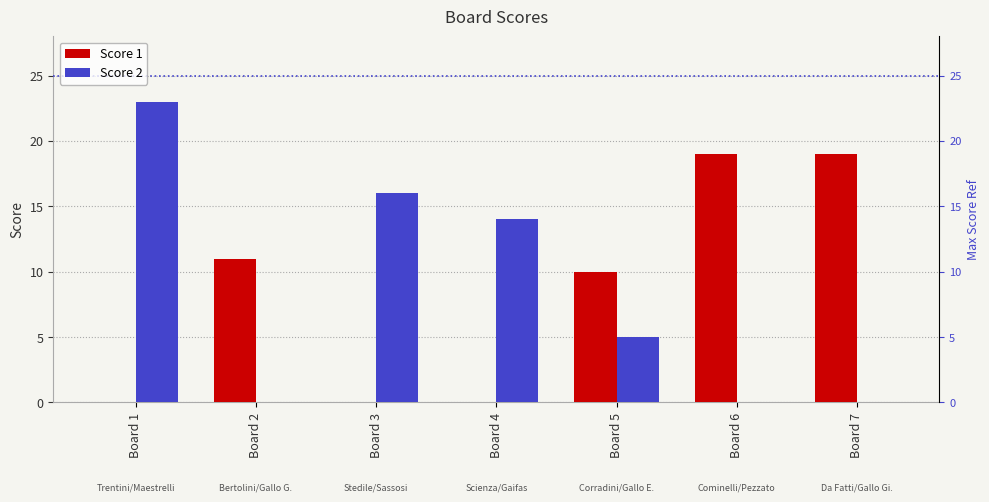

Is it true that Score 1 equals 19 at Board 7?

True